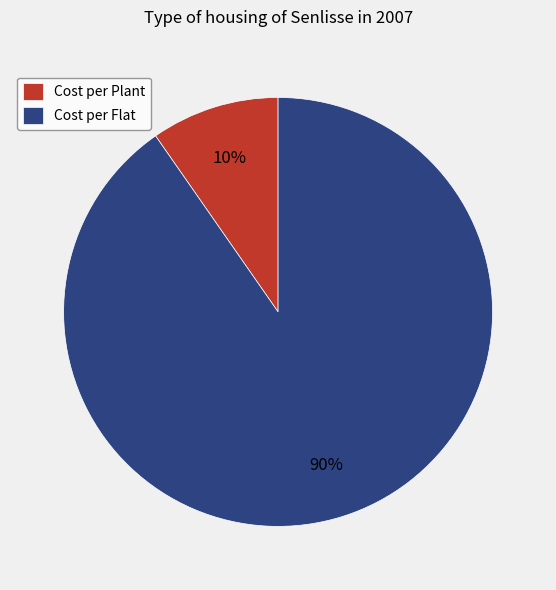

Does any single category account for the majority?

Yes